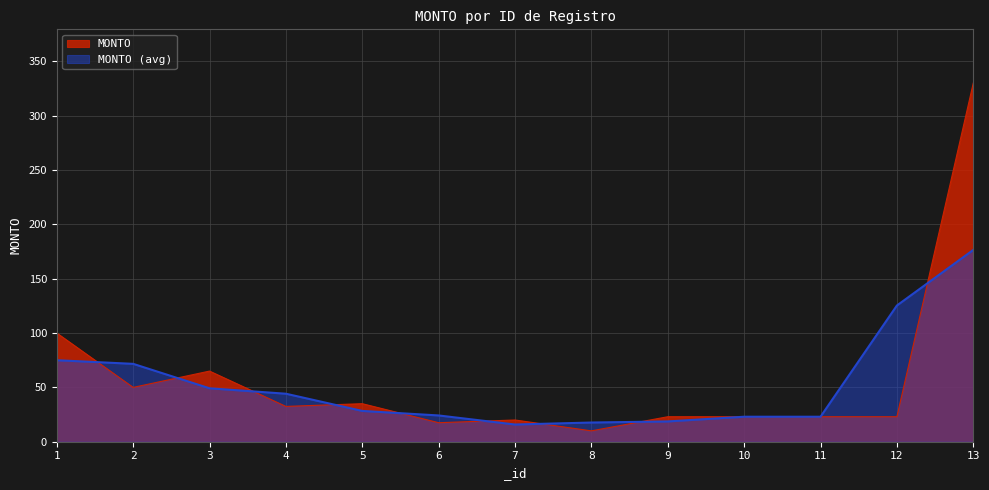

What is the change in value from 11 to 13?

+307.0